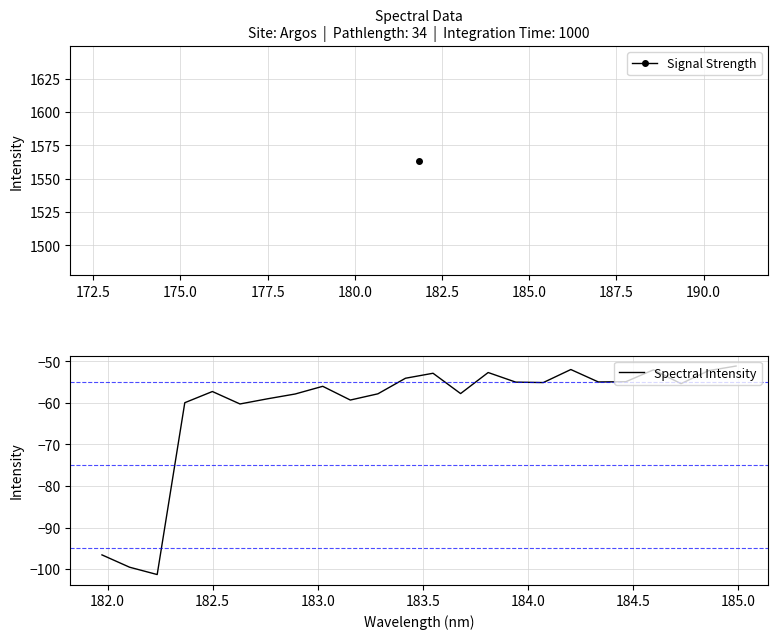

What is the smallest value displayed?

-101.3